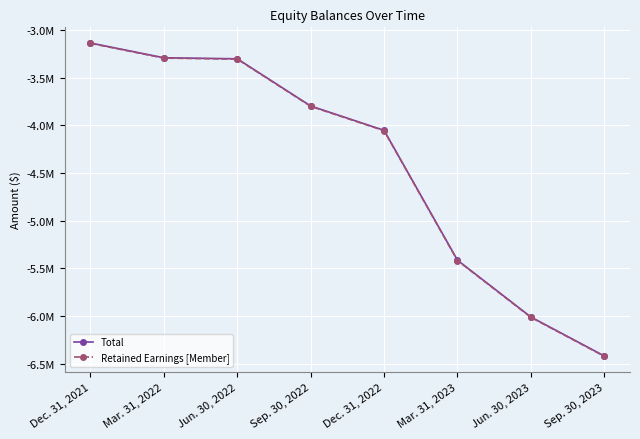

Rank the categories by Total value from highest to lowest.

Dec. 31, 2021, Mar. 31, 2022, Jun. 30, 2022, Sep. 30, 2022, Dec. 31, 2022, Mar. 31, 2023, Jun. 30, 2023, Sep. 30, 2023